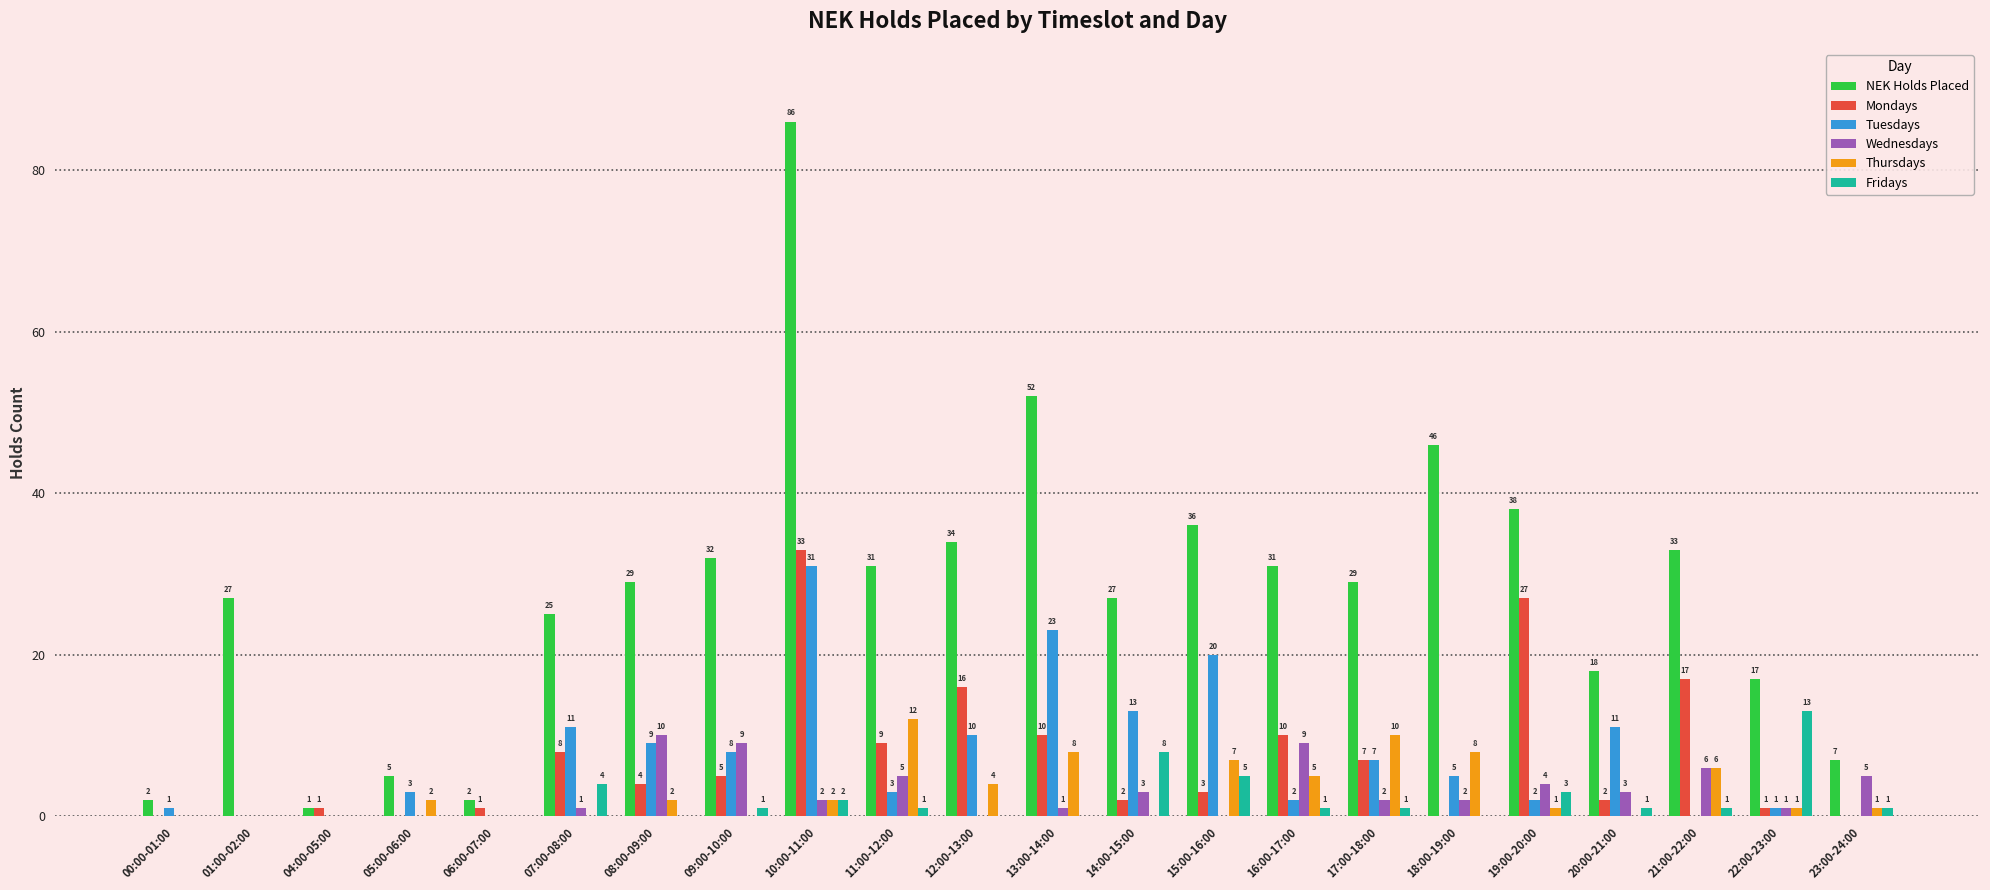

At which label does Fridays first exceed 1?

07:00-08:00